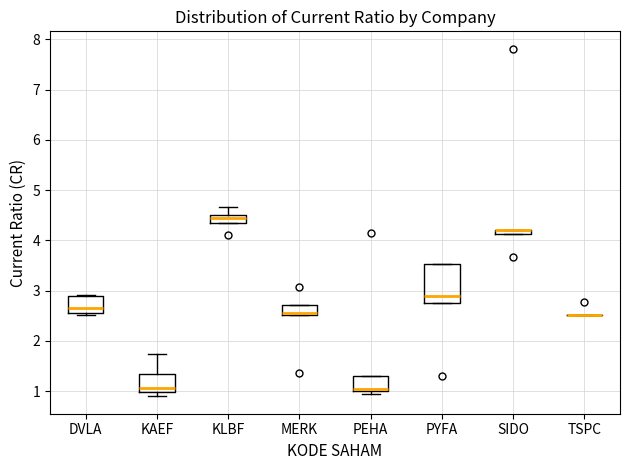

Which box is the tallest, from its lower edge to its upper edge?

PYFA